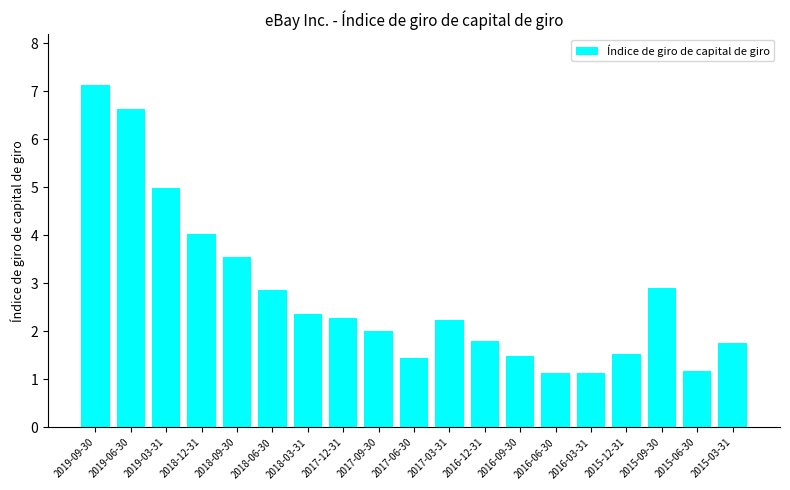

What is the average value?

2.8